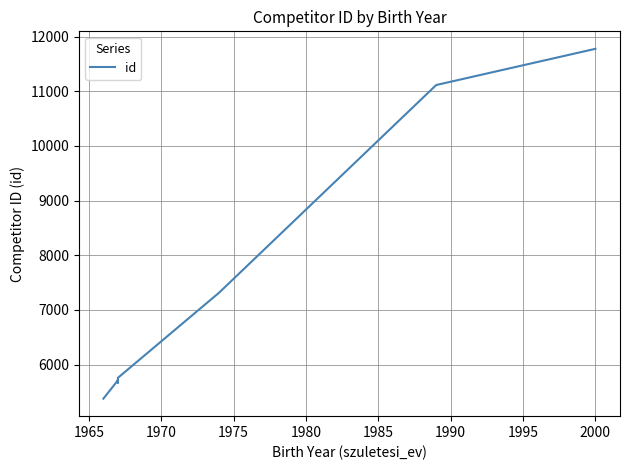

Read the value at 1990, to the nearest 50.

11100